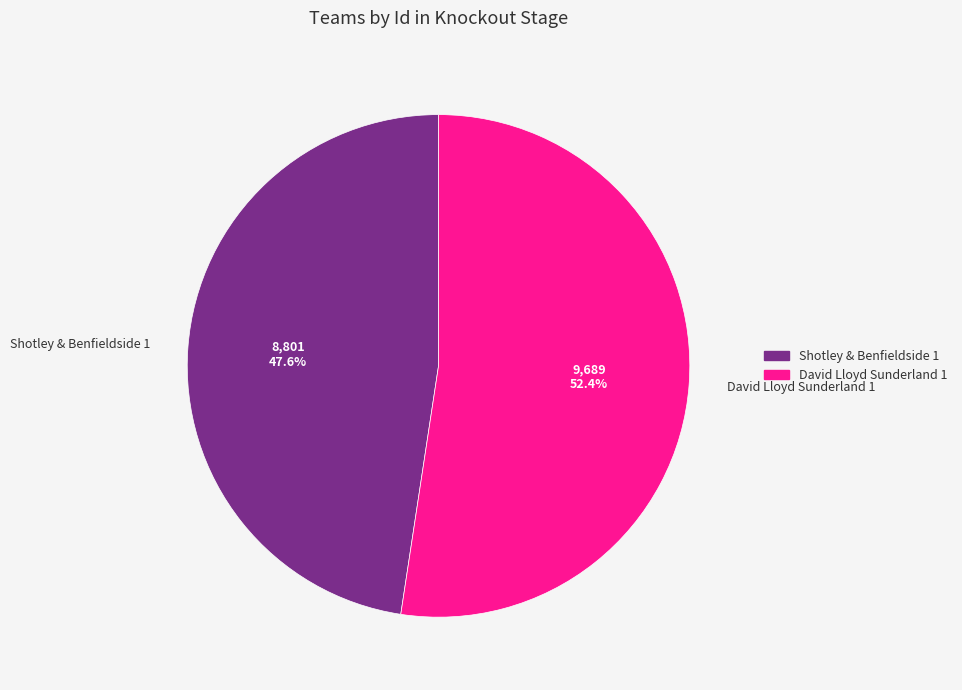

What percentage is the David Lloyd Sunderland 1 slice, to the nearest percent?

52%